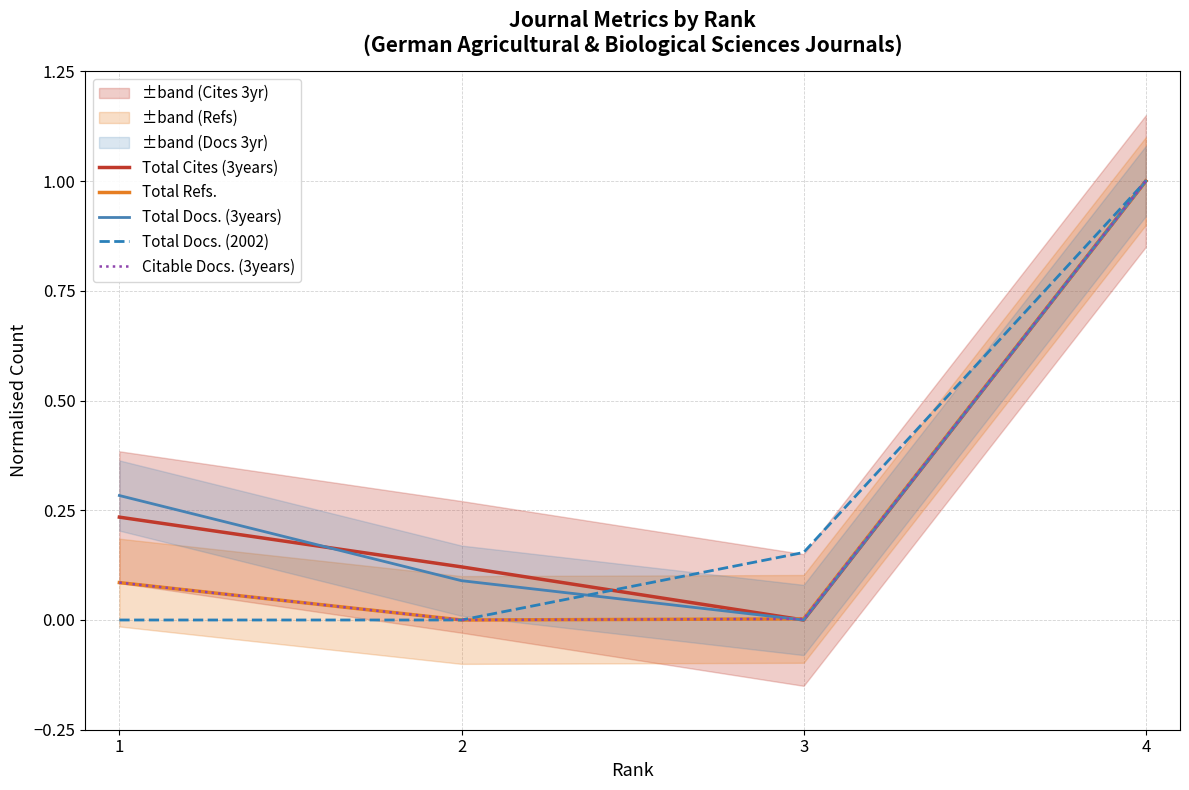

How many intersections are there between Total Docs. (2002) and Total Docs. (3years)?

1